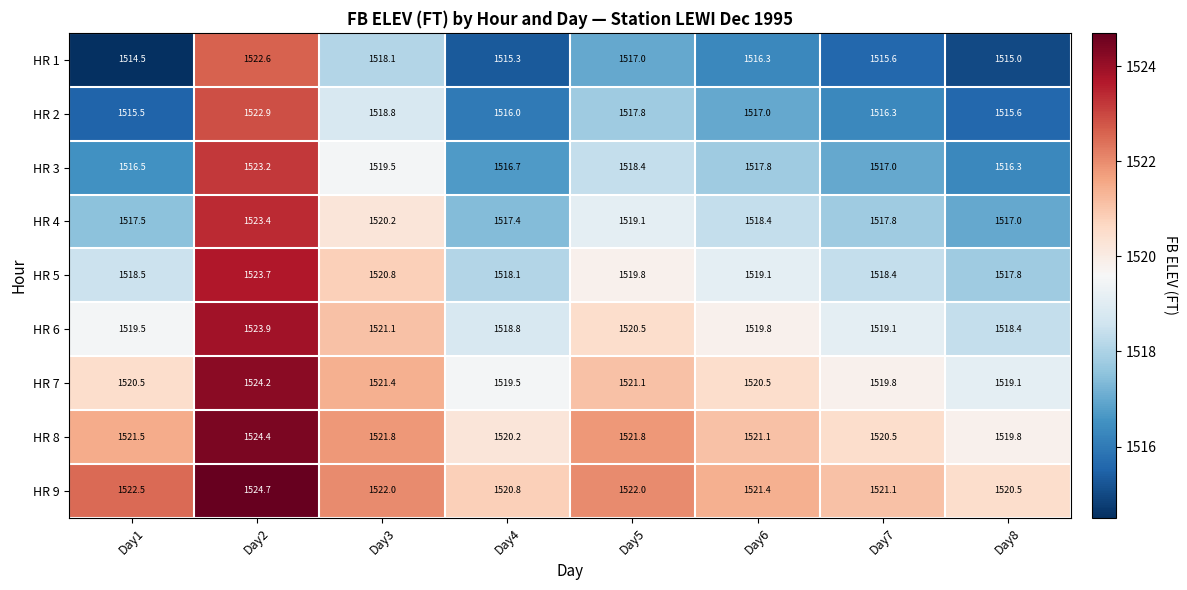

Which series has the widest spread of values?

HR 1